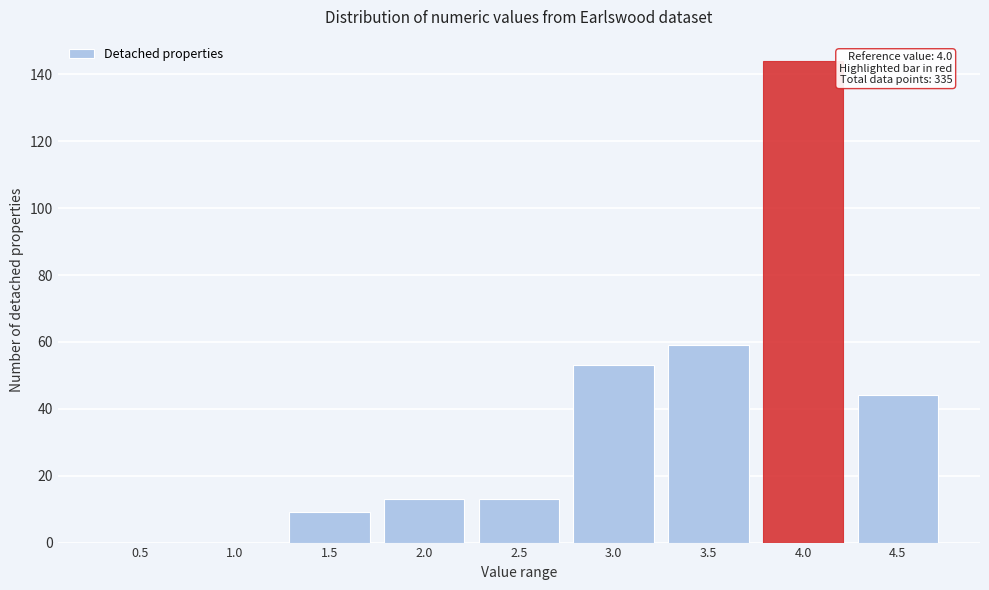

Reading left to right, what are all the values shown in this chart?

0.5=0	1.0=0	1.5=9	2.0=13	2.5=13	3.0=53	3.5=59	4.0=144	4.5=44